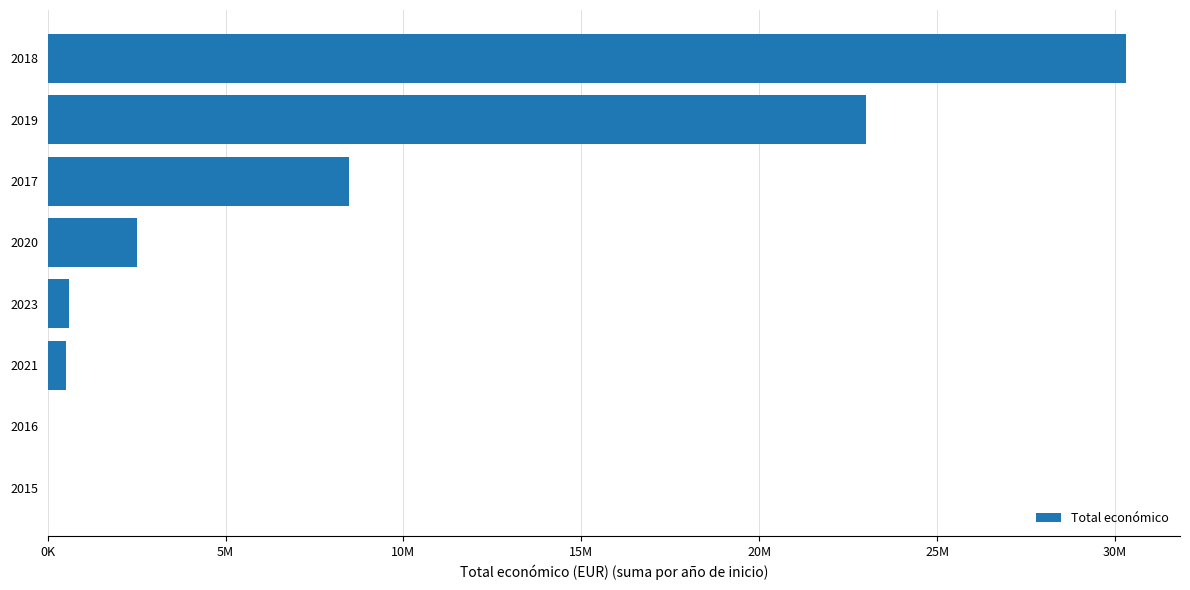

What is the maximum value shown in the chart?

30312951